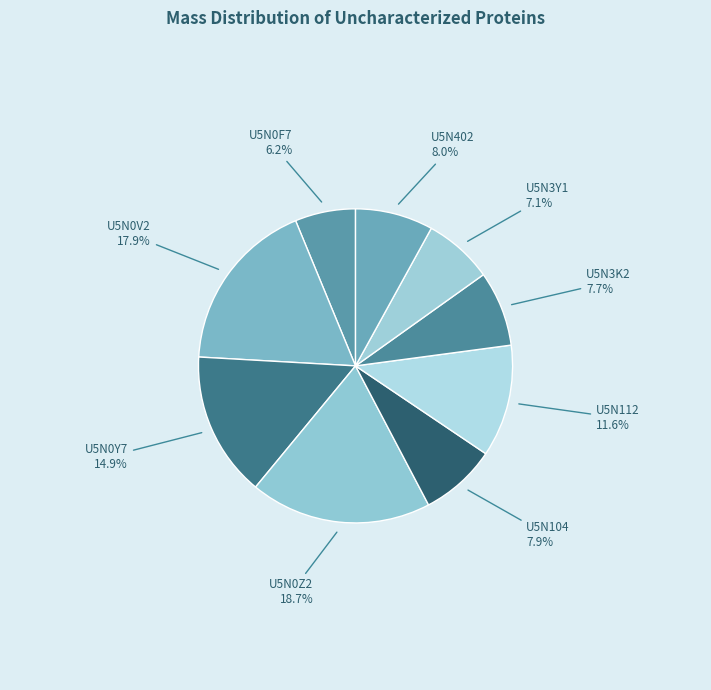

Which category has the smallest portion of the pie?

U5N0F7